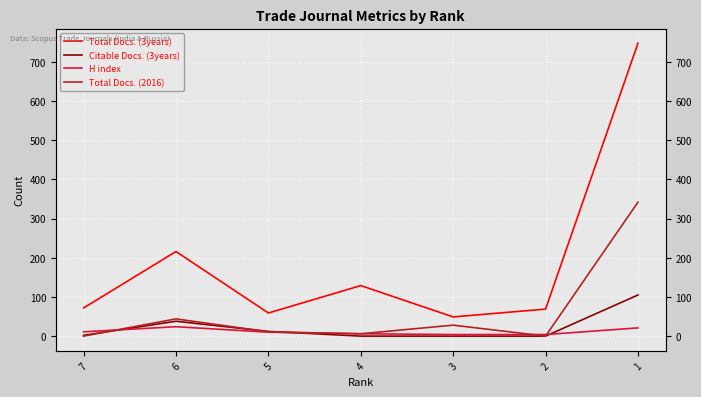

At how many categories does at least one series exceed 116?

3